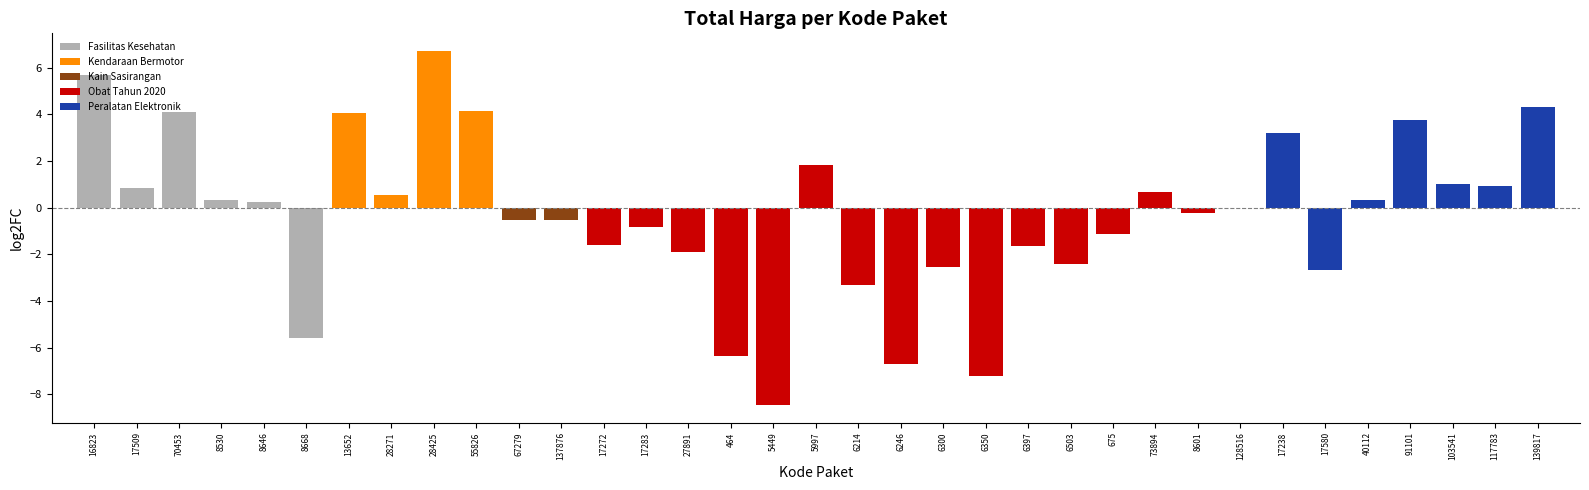

How many series are shown in this chart?

1